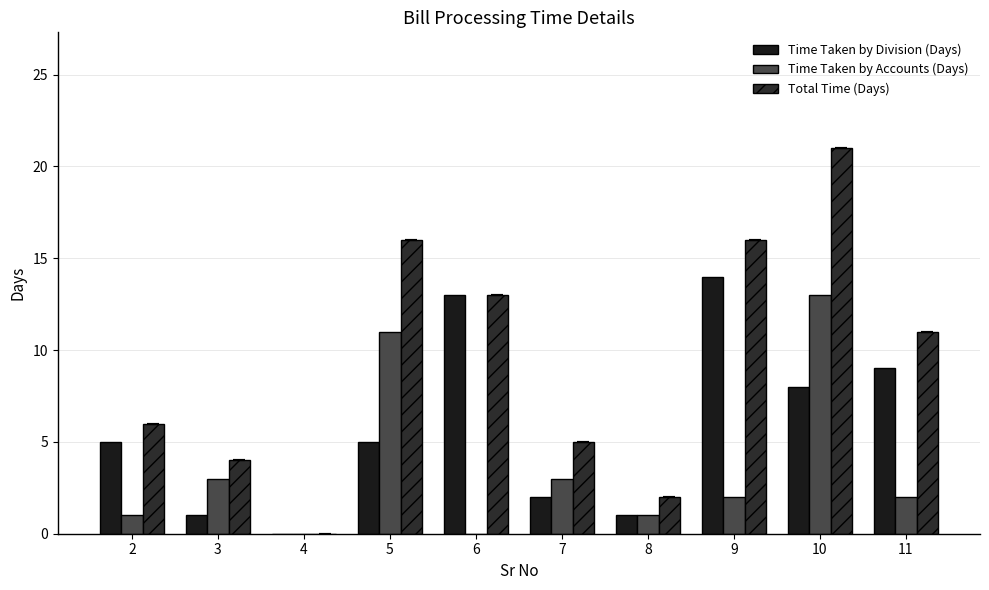

Does the chart contain stacked bars?

No